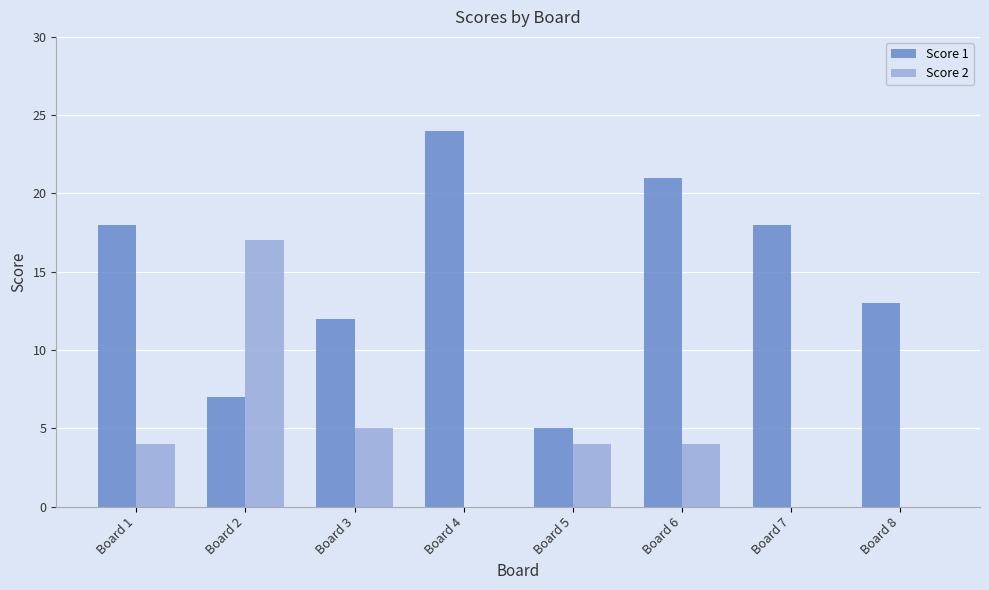

Is the value of Score 1 at Board 6 greater than the value of Score 2 at Board 7?

Yes